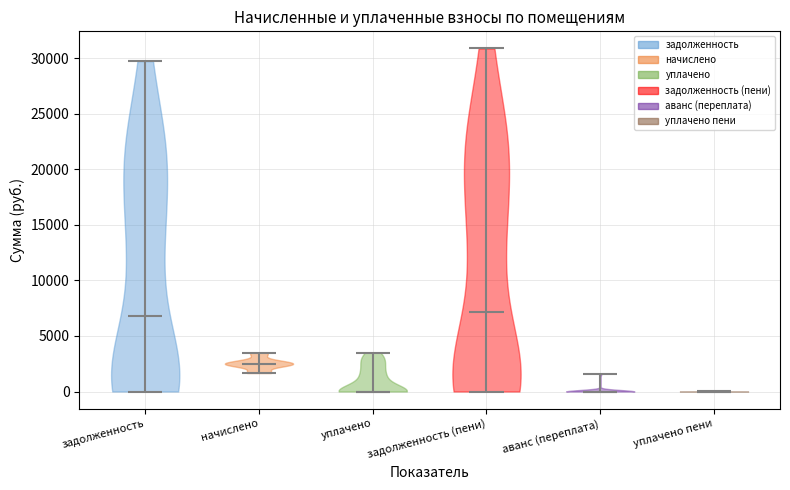

Reading left to right, read every violin against the y-axis: where its median line is, and the lowest and highest points it reaches. The values are not printed on the chart, so give them approximately, as read against the axis.

задолженность: median line 7000, lowest point 0, highest point 29500
начислено: median line 2500, lowest point 1500, highest point 3500
уплачено: median line 0, lowest point 0, highest point 3500
задолженность (пени): median line 7000, lowest point 0, highest point 31000
аванс (переплата): median line 0, lowest point 0, highest point 1500
уплачено пени: median line 0, lowest point 0, highest point 0